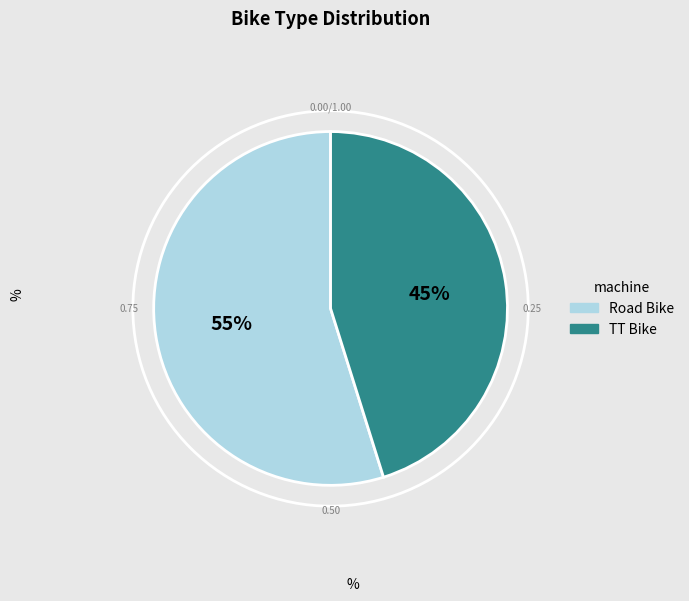

Does Road Bike account for over 50% of the chart?

Yes